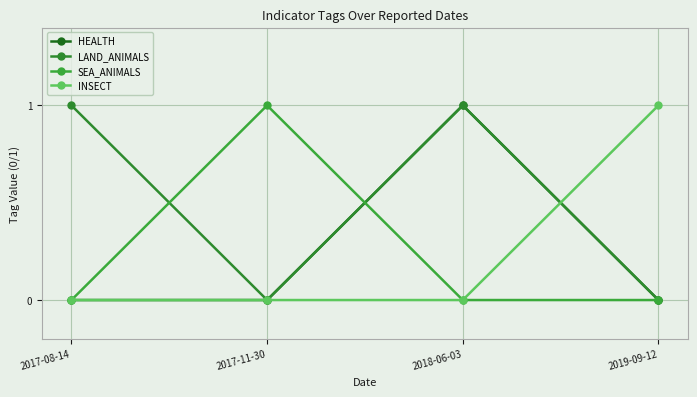

Reading left to right, list all the values displayed in this chart.

HEALTH: 2017-08-14=0	2017-11-30=0	2018-06-03=1	2019-09-12=0
LAND_ANIMALS: 2017-08-14=1	2017-11-30=0	2018-06-03=1	2019-09-12=0
SEA_ANIMALS: 2017-08-14=0	2017-11-30=1	2018-06-03=0	2019-09-12=0
INSECT: 2017-08-14=0	2017-11-30=0	2018-06-03=0	2019-09-12=1